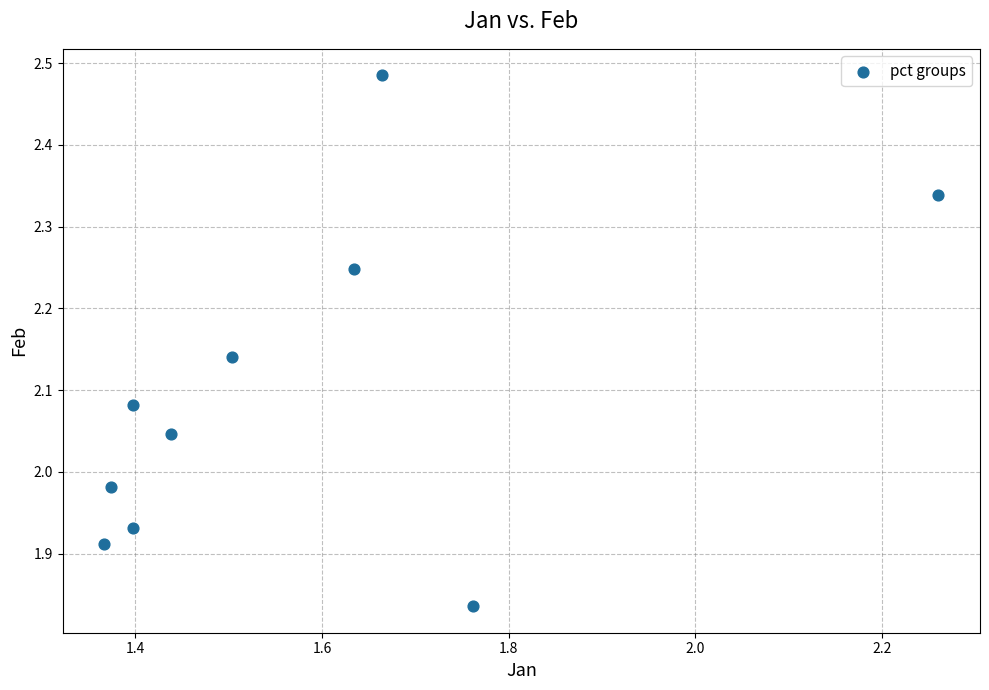

What is the average X value?

1.6